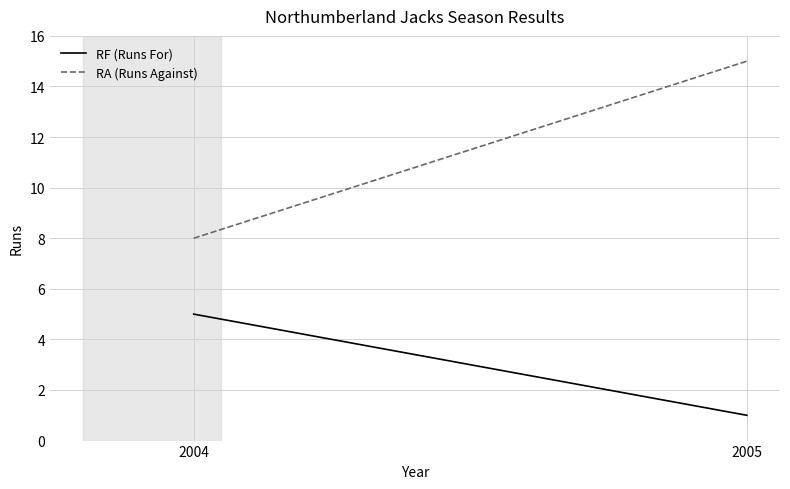

Reading left to right, what are all the values shown in this chart?

RF (Runs For): 5	1
RA (Runs Against): 8	15